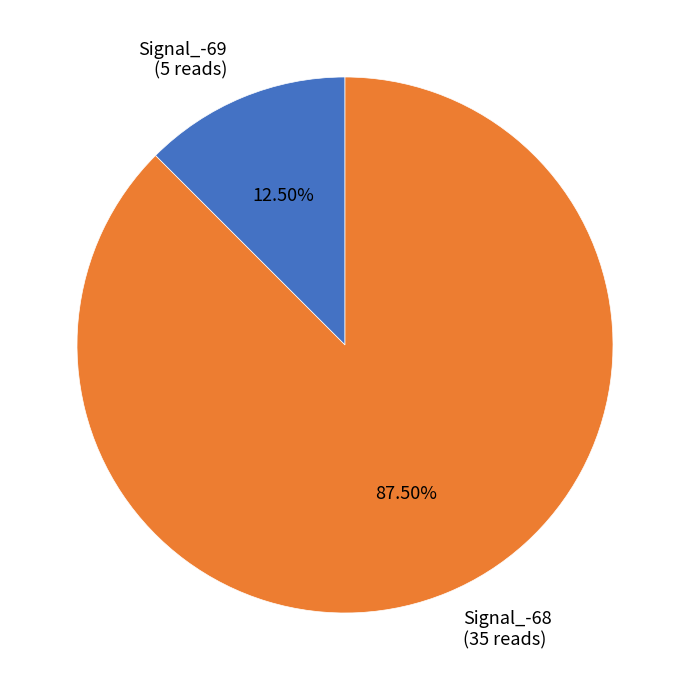

Is Signal_-68 (35 reads) the majority of the pie?

Yes